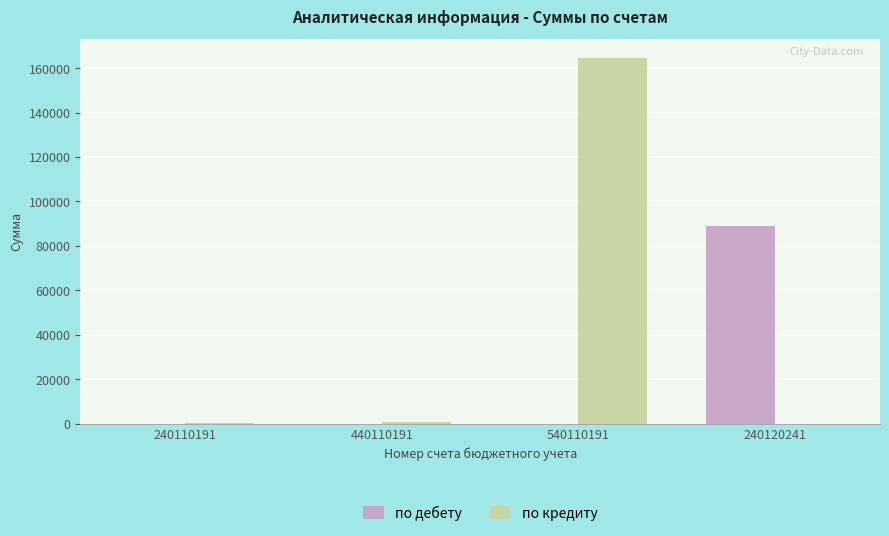

True or false: по кредиту has a value of 0.0 at 240120241.

True